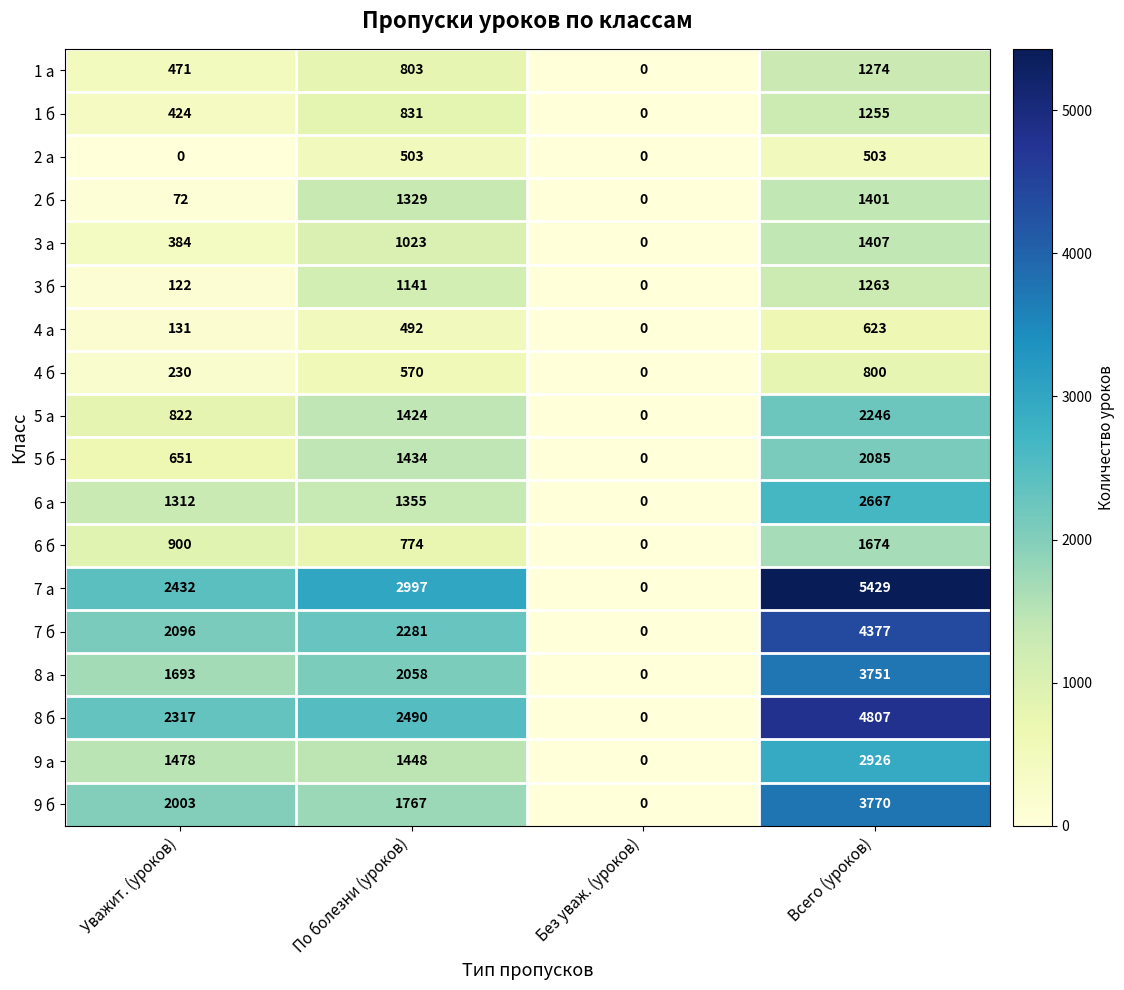

Where is 8 б nearest to the value 2403?

Уважит. (уроков)